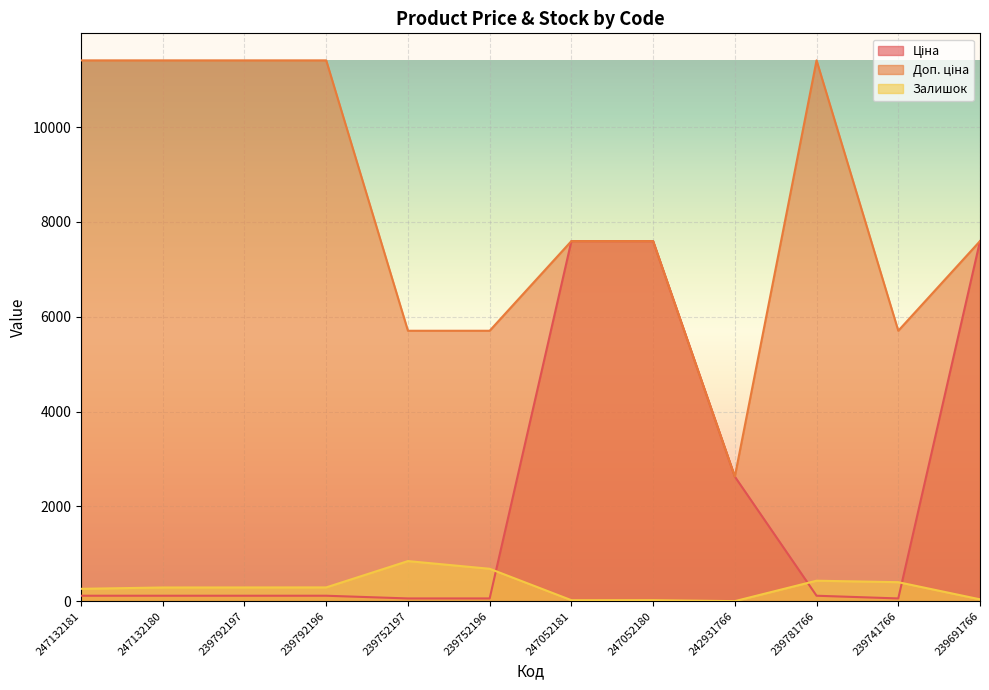

How many values in Залишок are above zero?

11